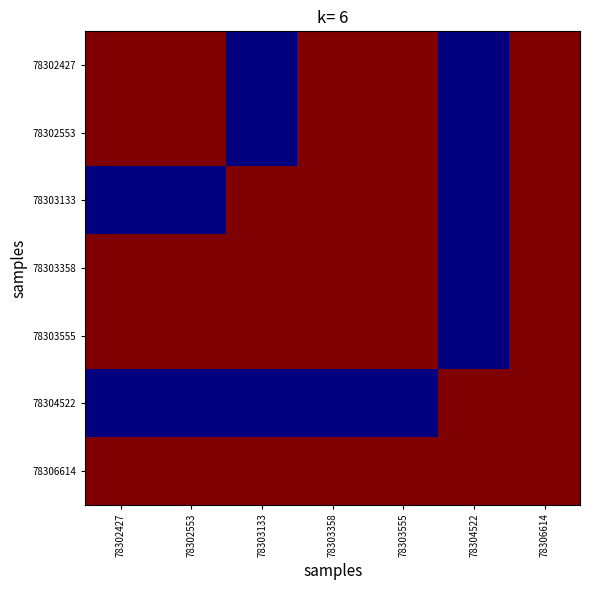

At how many categories does at least one series exceed 0?

7